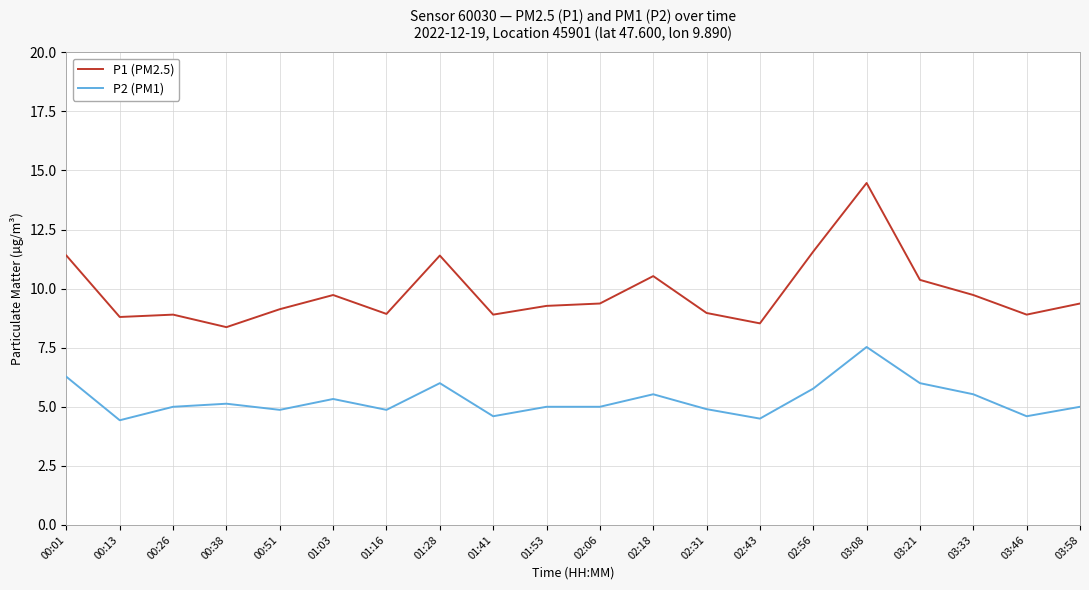

How many lines are shown in the chart?

2